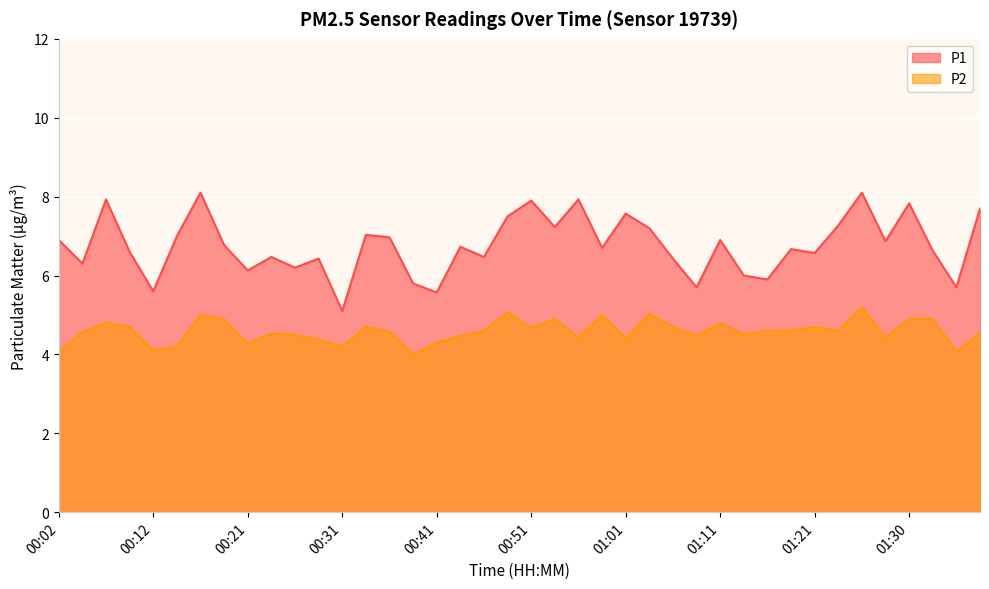

What are all the series names shown in the legend?

P1, P2